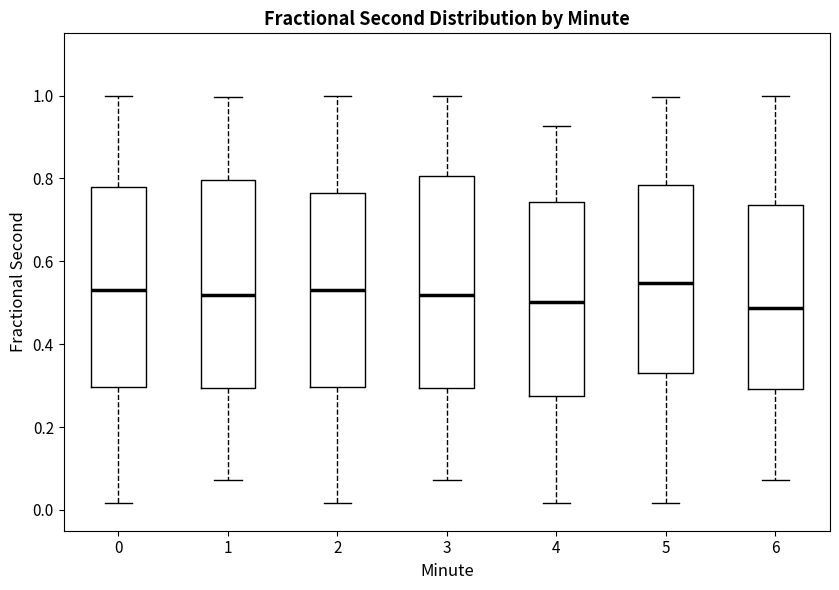

Reading left to right, read every box against the y-axis: the position of its median line, the range the box covers, and the ends of its whiskers. The values are not printed on the chart, so give them approximately, as read against the axis.

0: median 0.54, box 0.30 to 0.78, whiskers 0.02 to 1.00
1: median 0.52, box 0.30 to 0.80, whiskers 0.08 to 1.00
2: median 0.54, box 0.30 to 0.76, whiskers 0.02 to 1.00
3: median 0.52, box 0.30 to 0.80, whiskers 0.08 to 1.00
4: median 0.50, box 0.28 to 0.74, whiskers 0.02 to 0.92
5: median 0.54, box 0.32 to 0.78, whiskers 0.02 to 1.00
6: median 0.48, box 0.30 to 0.74, whiskers 0.08 to 1.00